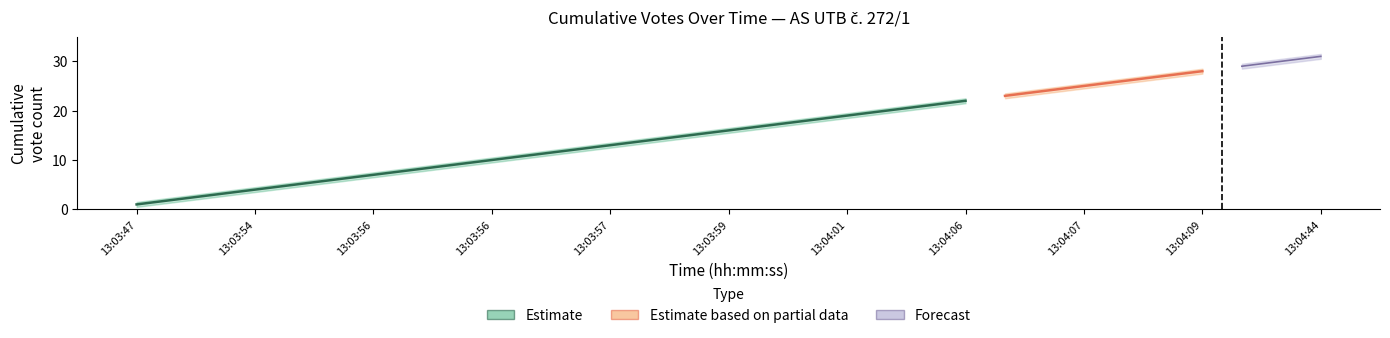

Is it true that lower equals 14.4 at 30?

False